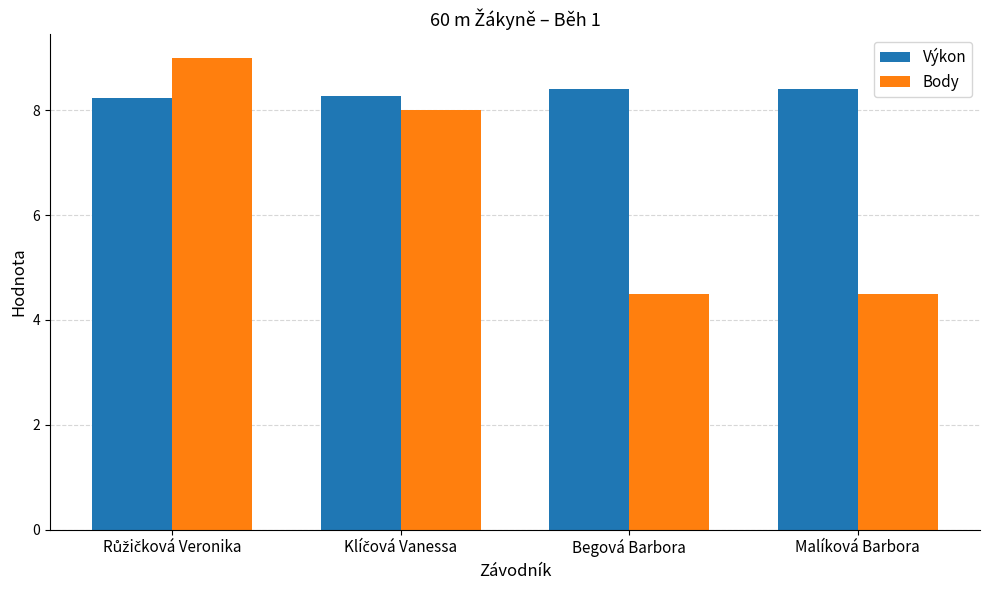

What is the smallest value displayed?

4.5